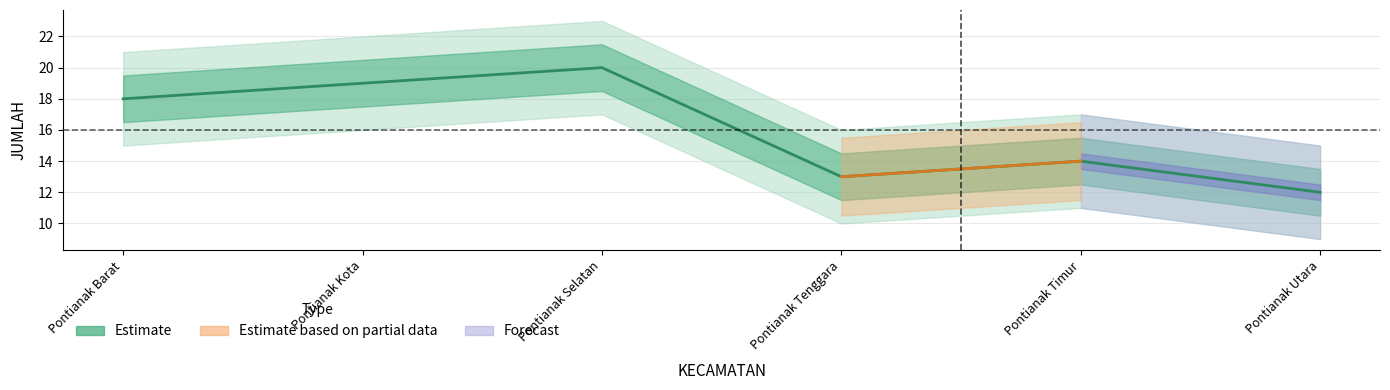

How many values exceed 18?

2